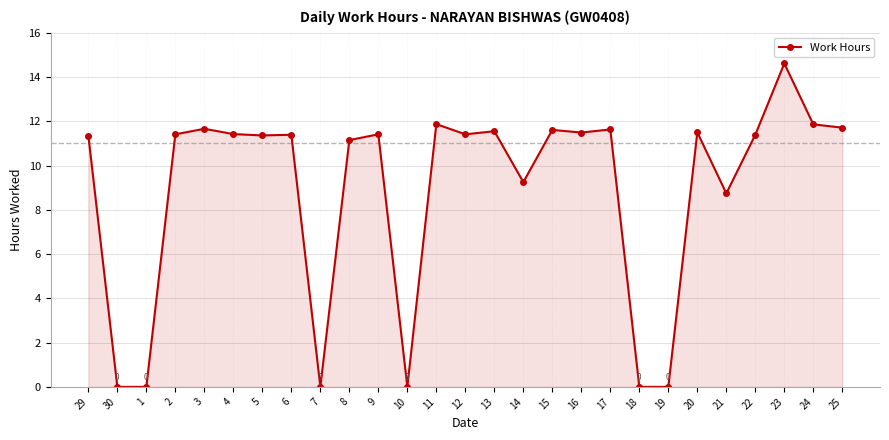

Where is the data nearest to the value 7?

21